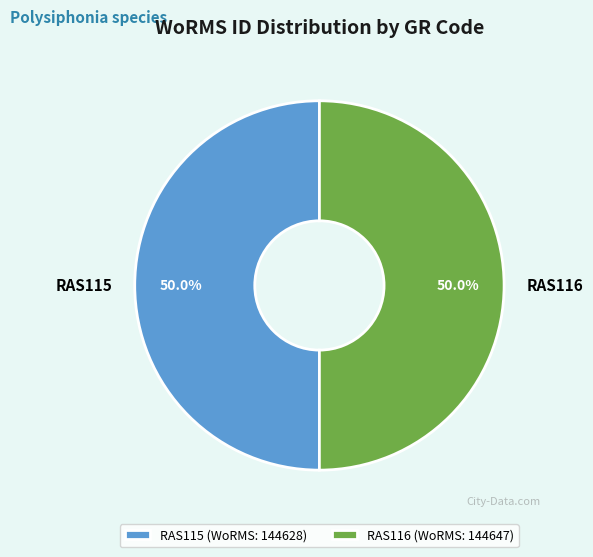

What is the ratio of the value at RAS116 to the value at RAS115?

1.0